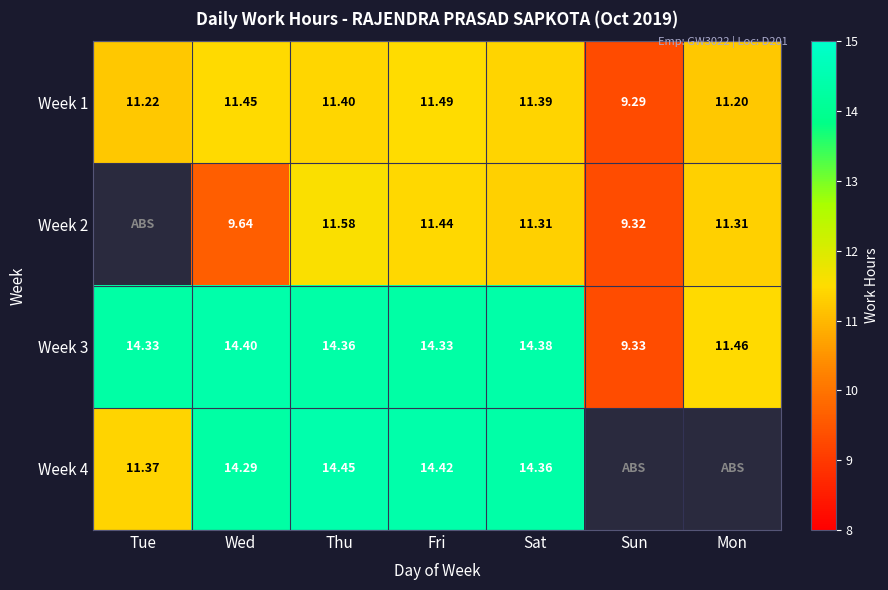

At which label is Week 3 closest to 11?

Mon